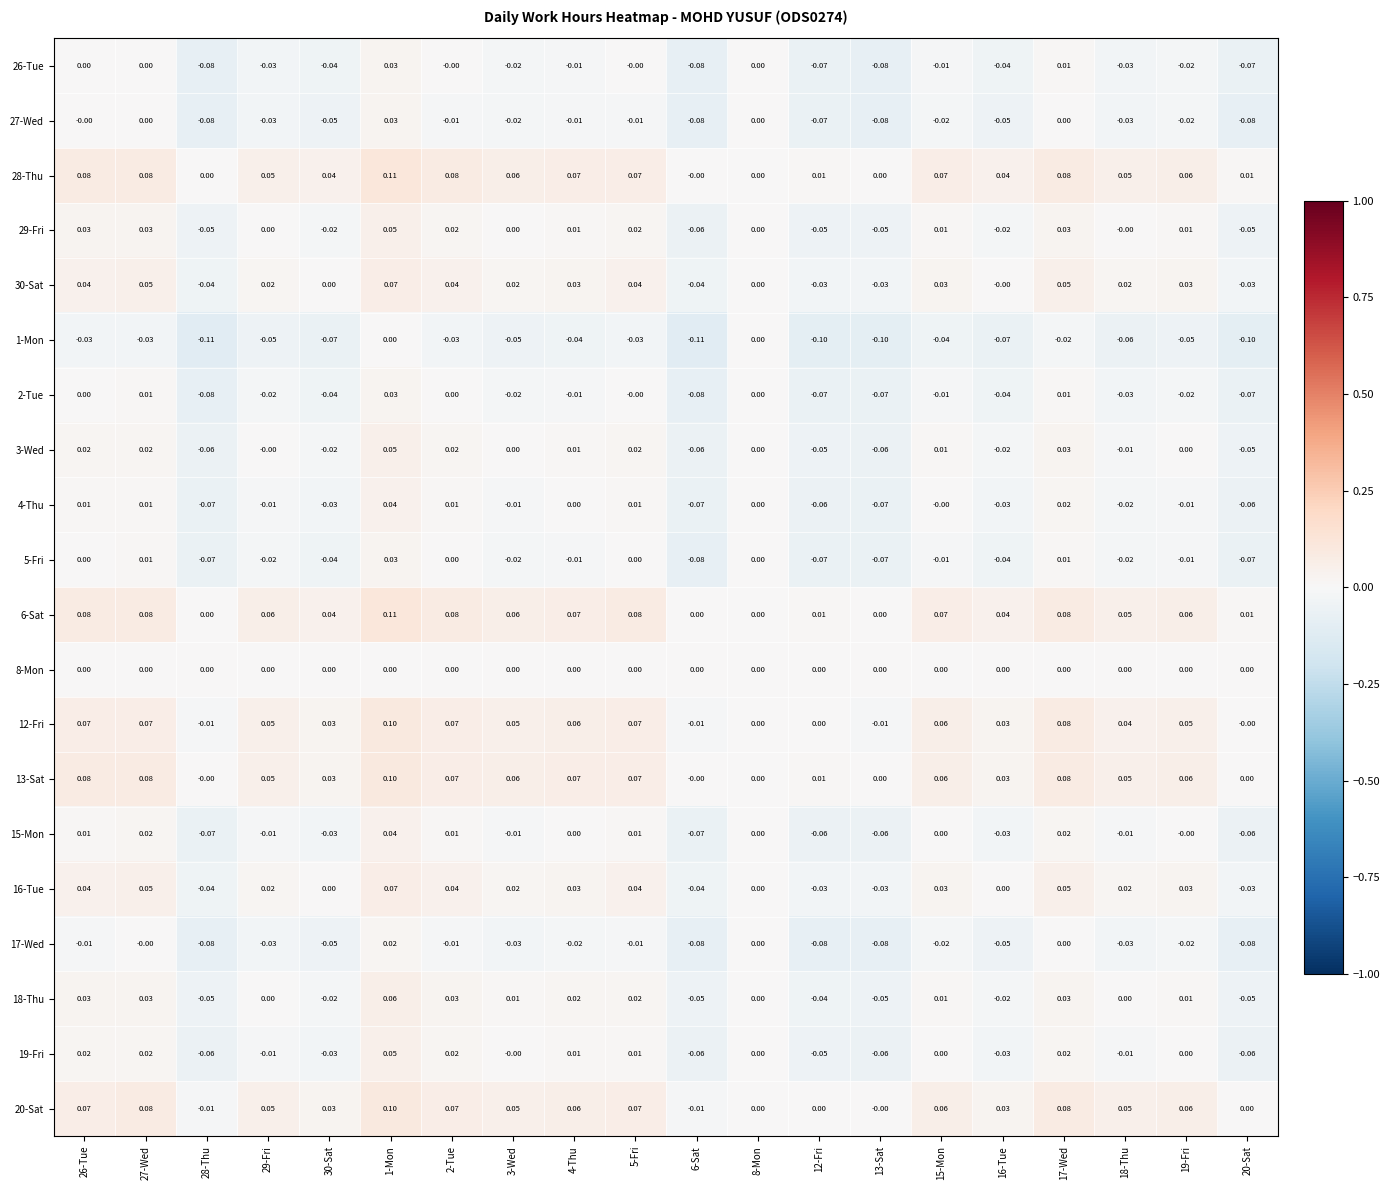

Is the value of 1-Mon at 20-Sat greater than the value of 29-Fri at 13-Sat?

No